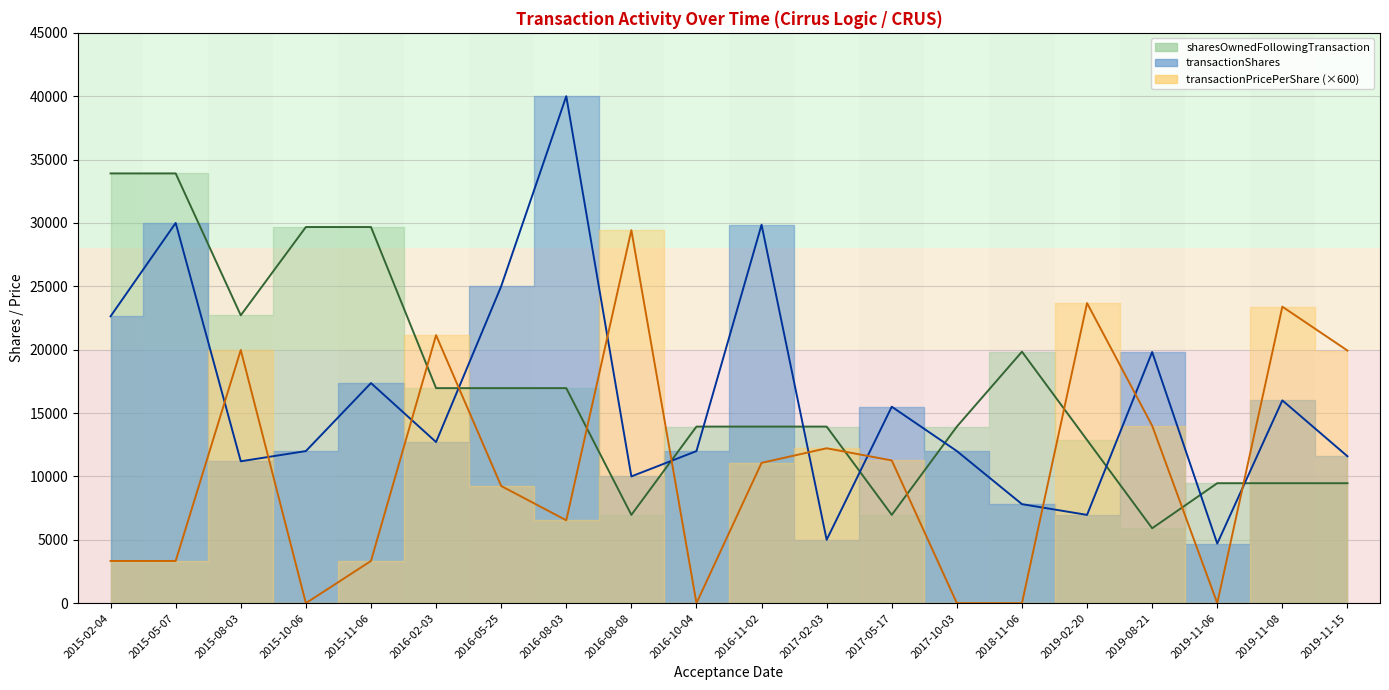

Between 2019-11-06 and 2015-10-06, which is larger?

2015-10-06